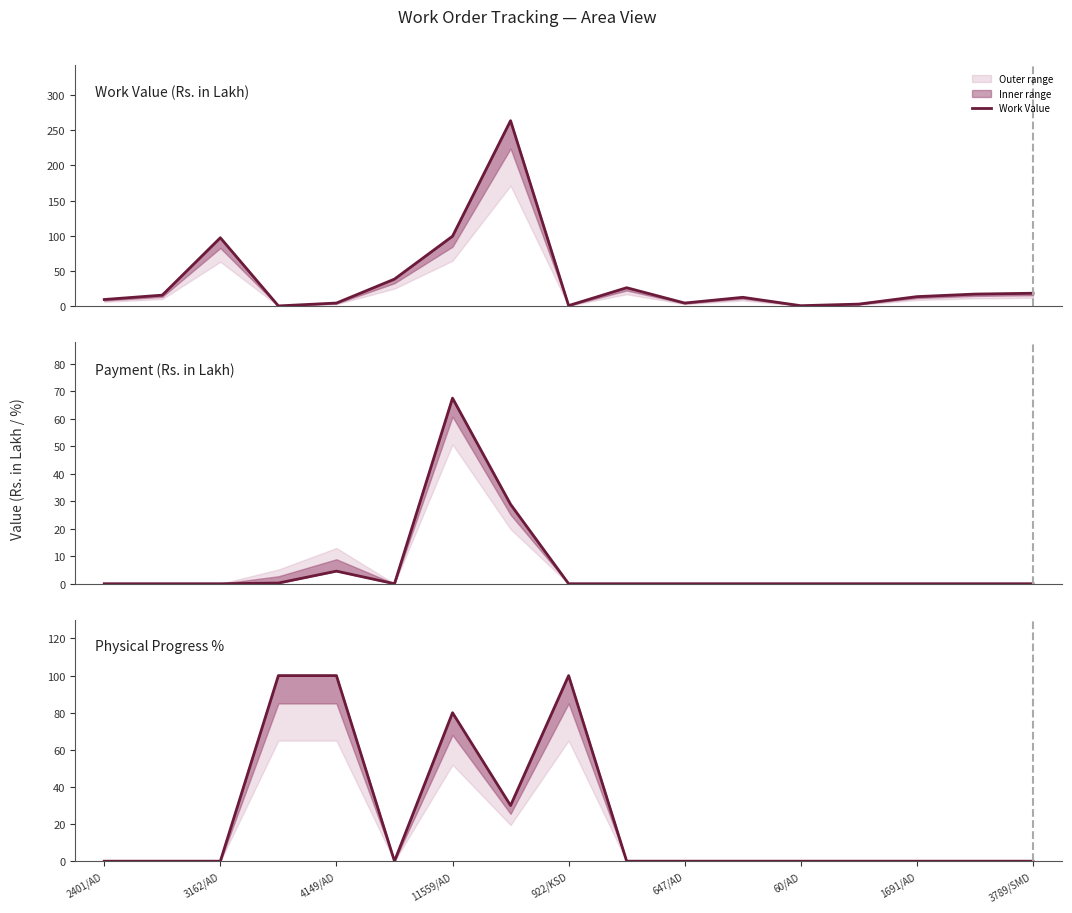

Rank the series by their maximum value, from lowest to highest.

Payment, Physical Progress %, Work Value